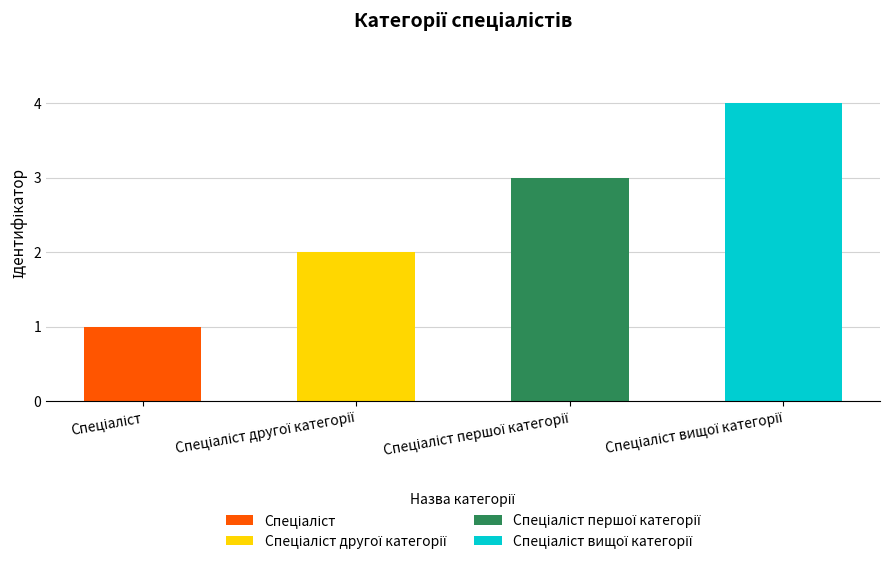

The value at Спеціаліст першої категорії is 1. True or false?

False